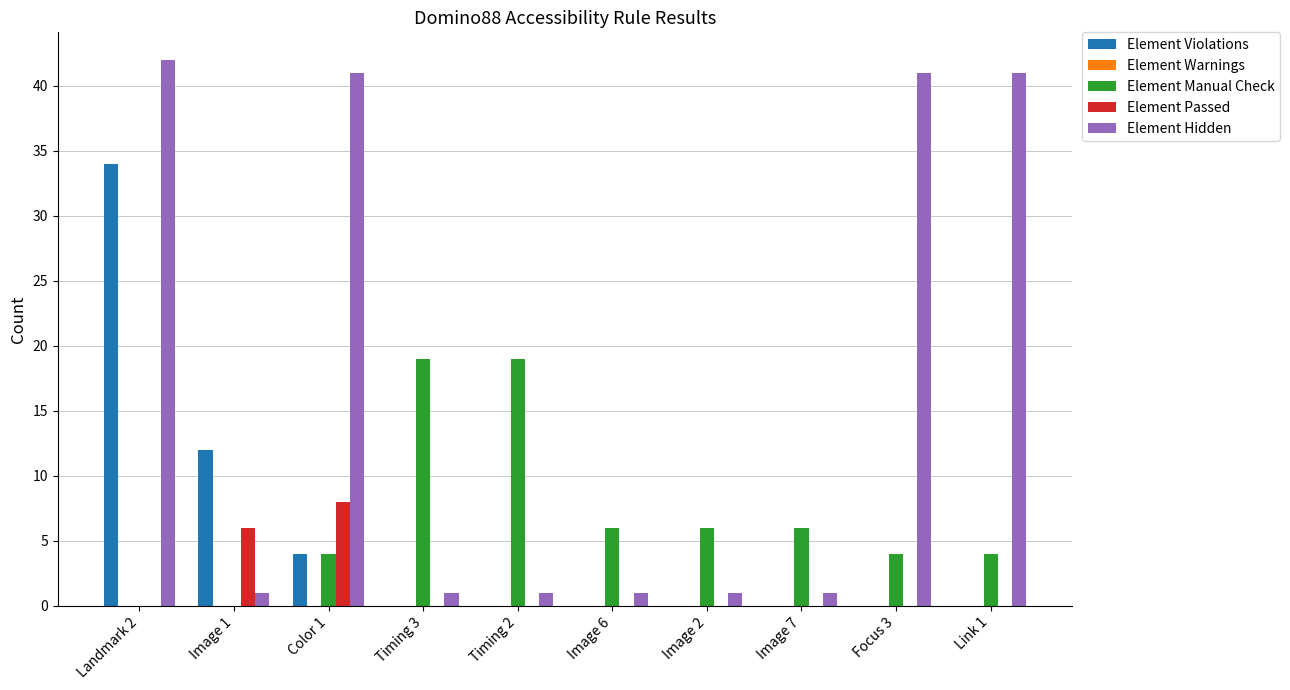

What is the sum of all Element Violations values?

50